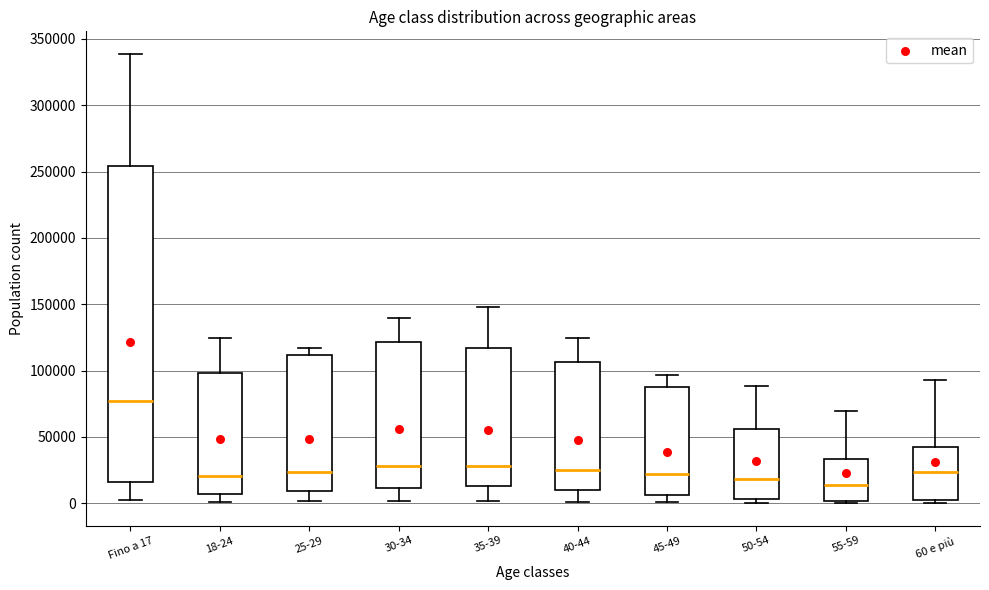

Comparing the boxes themselves (not the whiskers), which one is the tallest?

Fino a 17